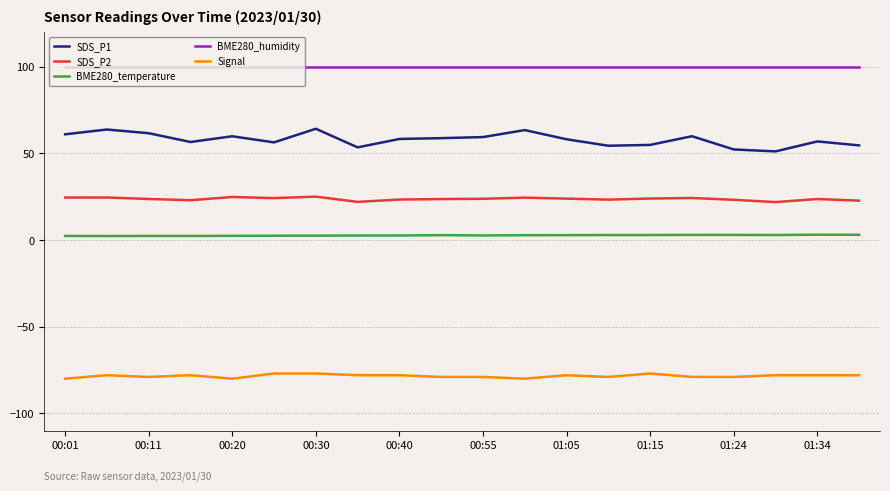

How many lines are shown in the chart?

5